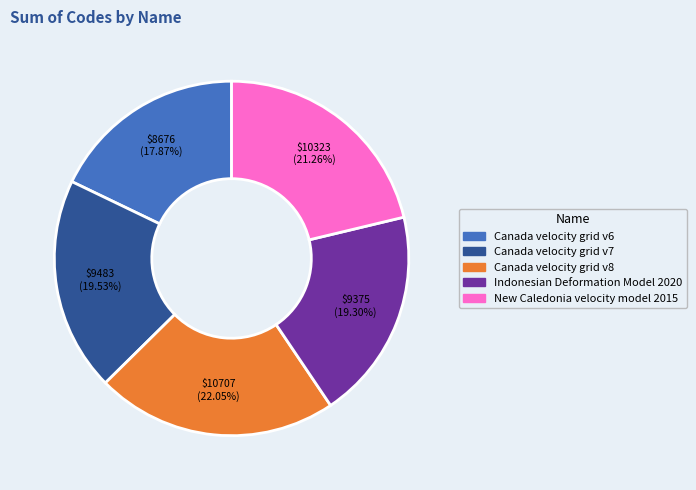

To the nearest percent, what is the combined percentage of New Caledonia velocity model 2015 and Canada velocity grid v8?

43%